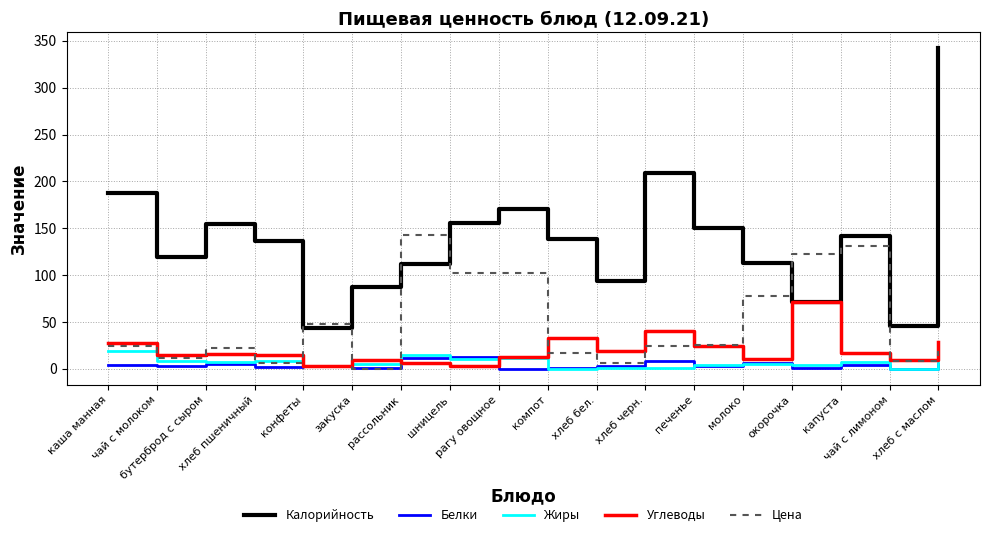

True or false: Калорийность and Белки cross at least once.

False